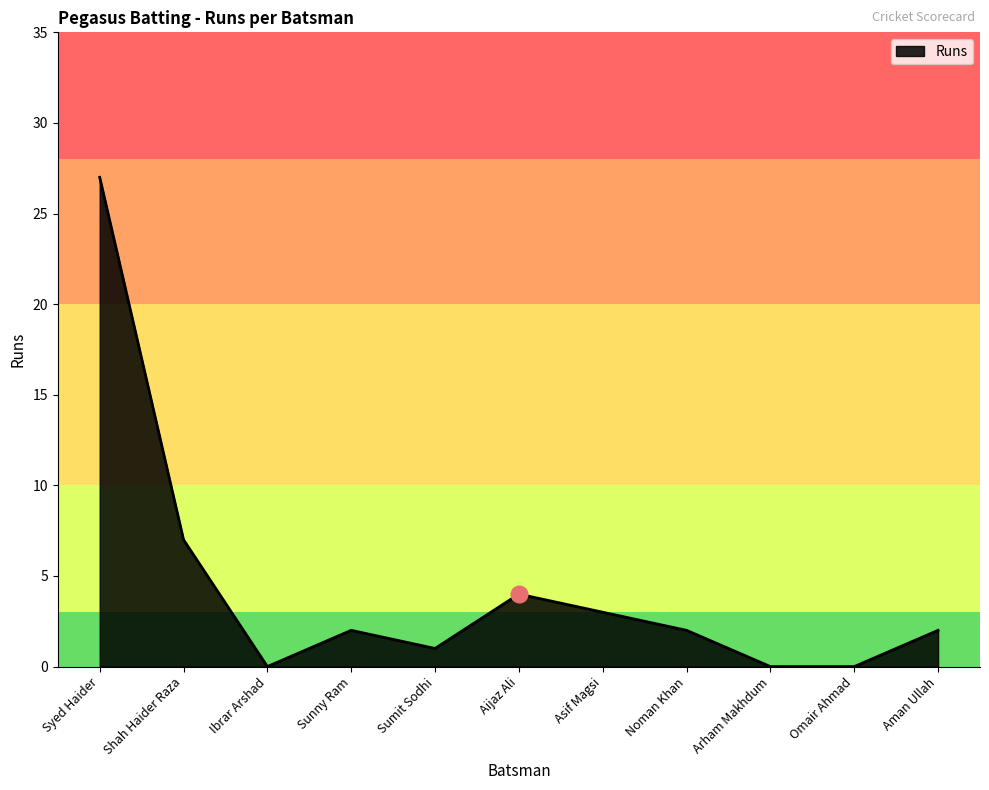

What is the ratio of the value at Sumit Sodhi to the value at Sunny Ram?

0.5